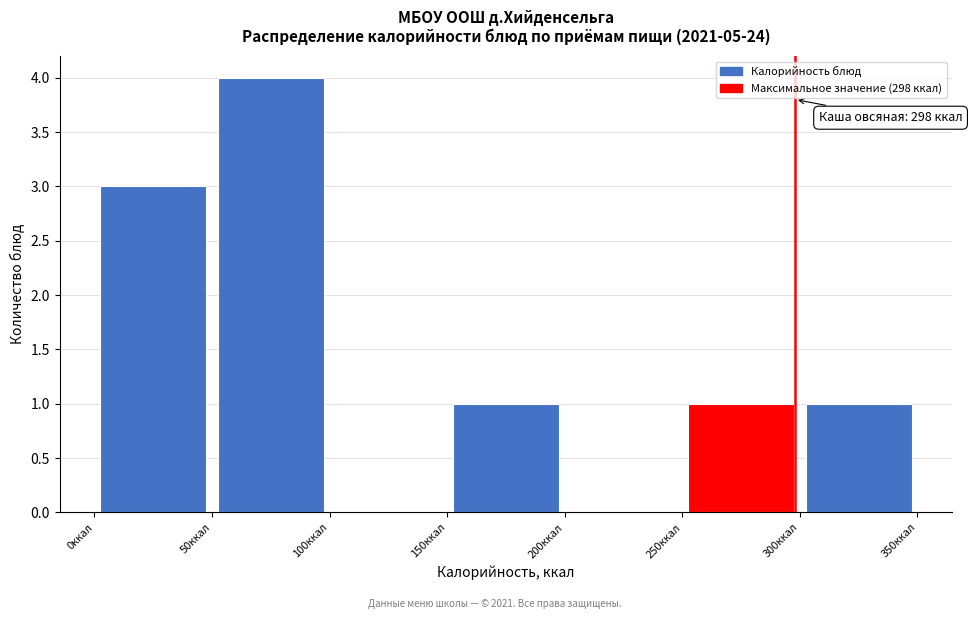

Which range on the x-axis has the tallest bar?

50 to 100